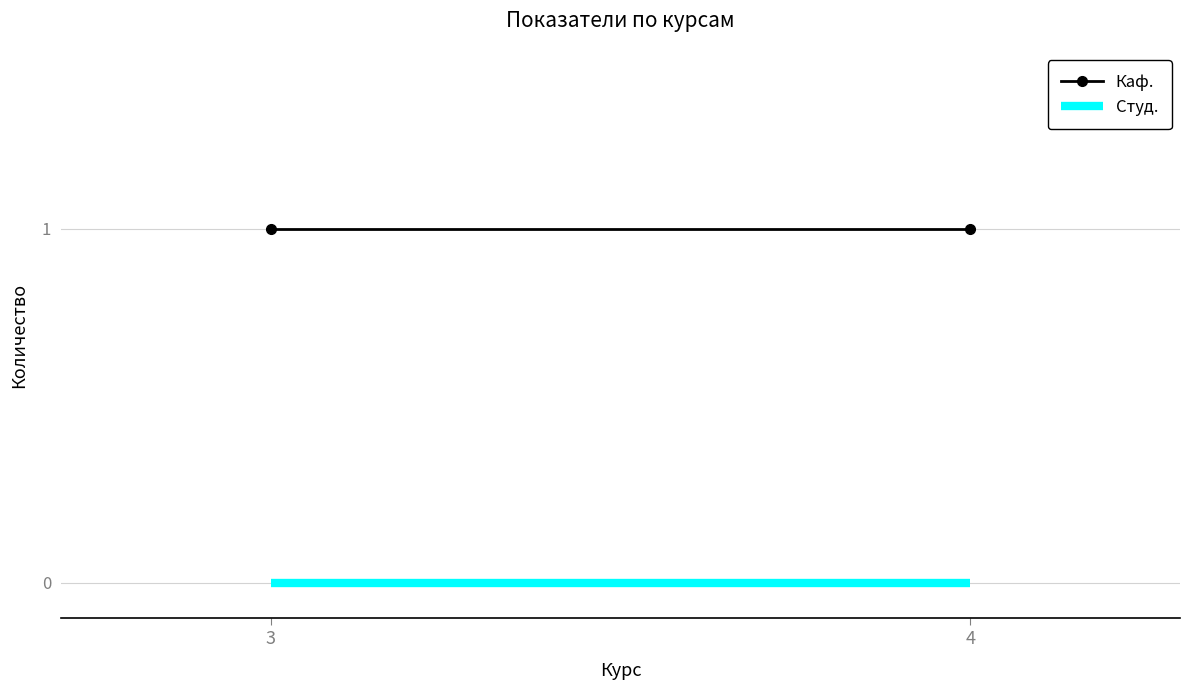

How many categories are shown in the chart?

2